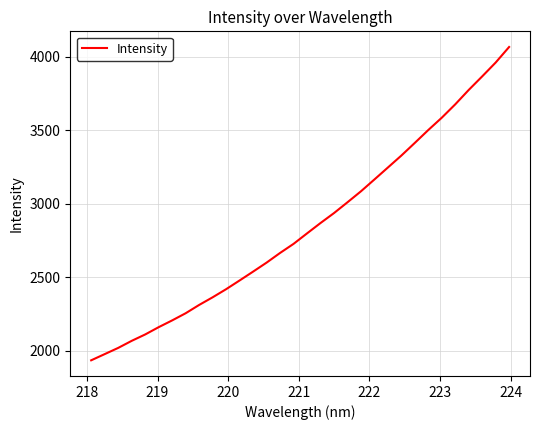

What is the difference between the second highest and minimum values?

2024.7